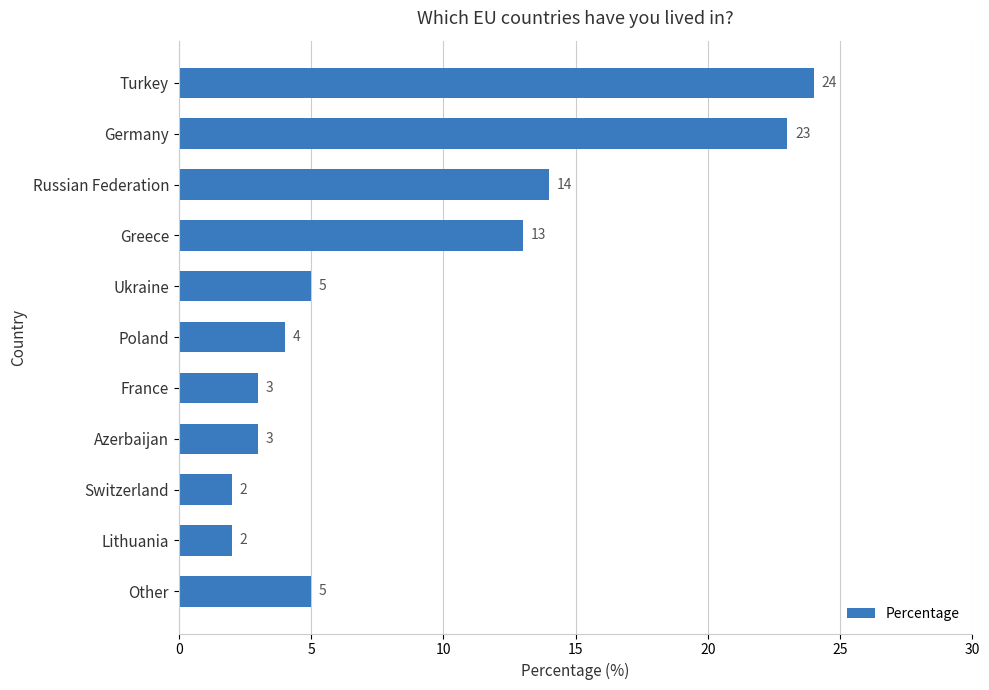

Between Turkey and Greece, which is larger?

Turkey